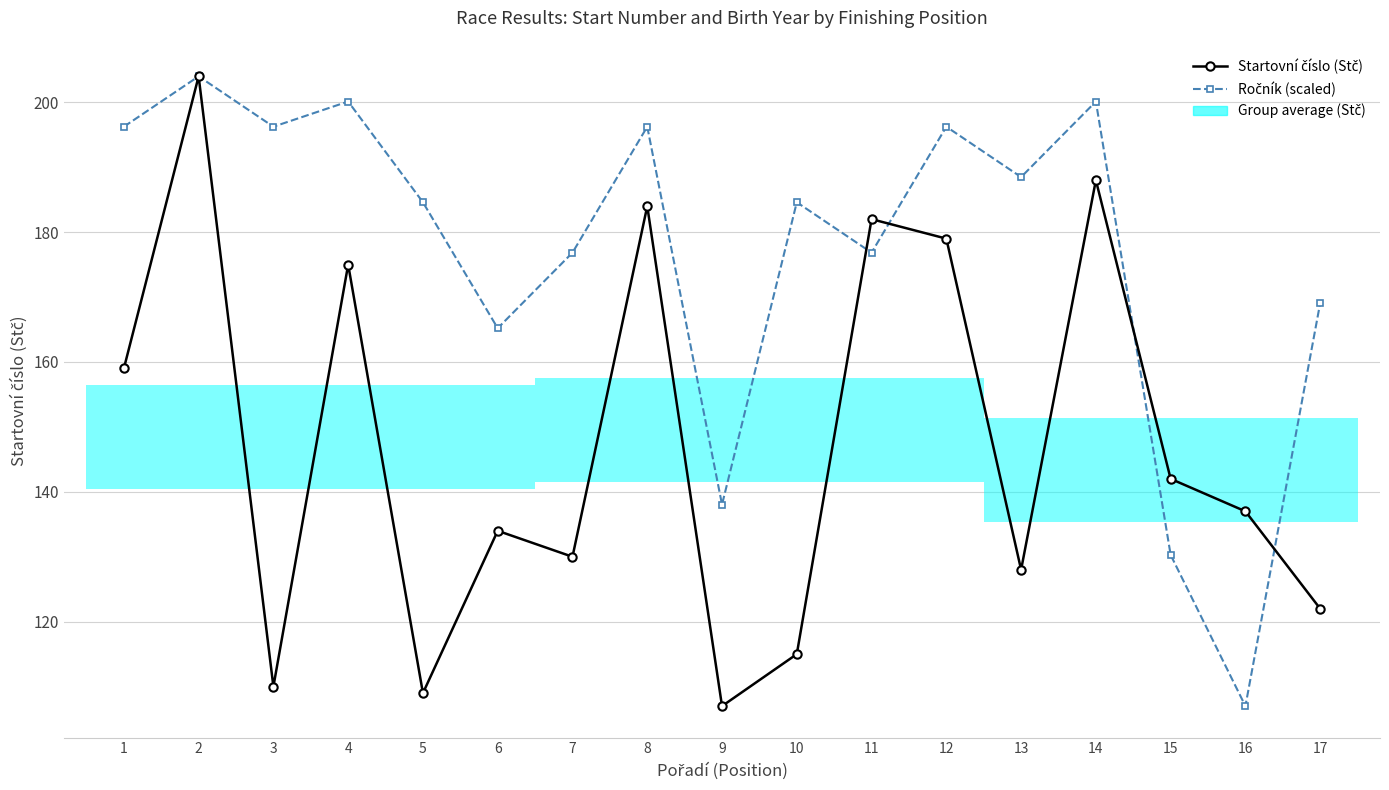

At which category does the chart reach its minimum across all series?

9